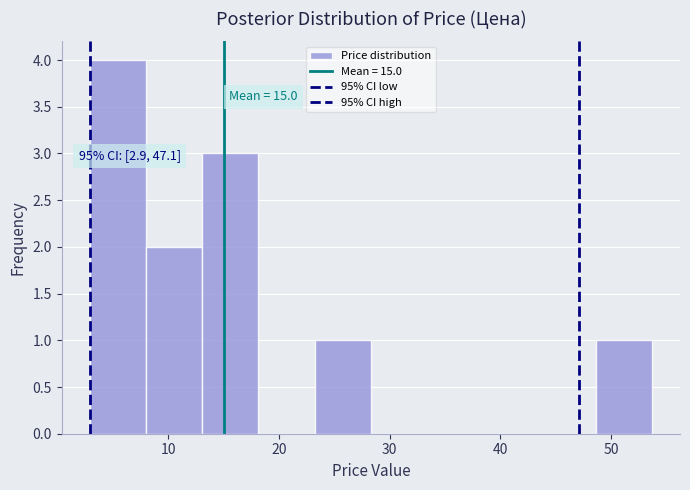

Over which range of the x-axis is the bar tallest?

3 to 8